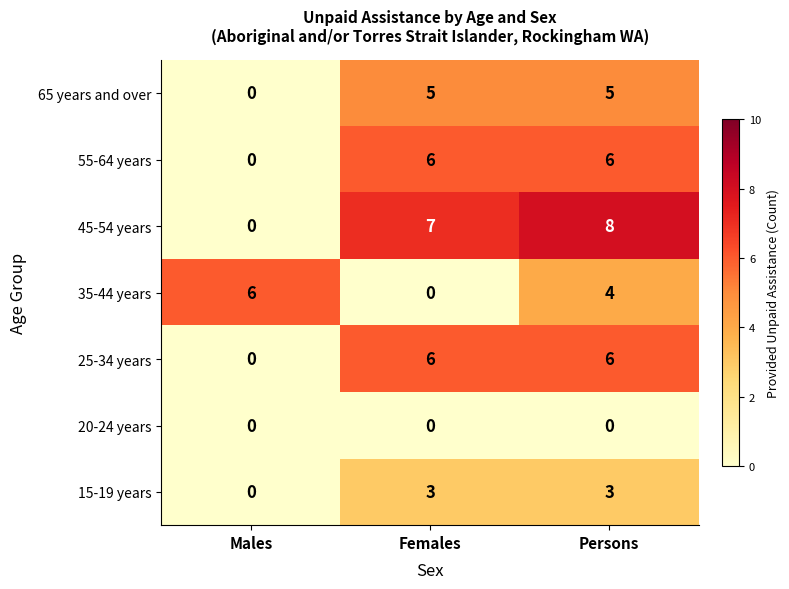

What is the spread (max minus min) of values at Persons?

8